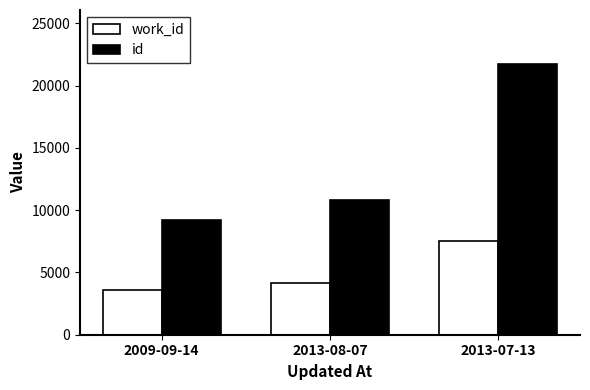

At how many categories does at least one series exceed 9625?

2